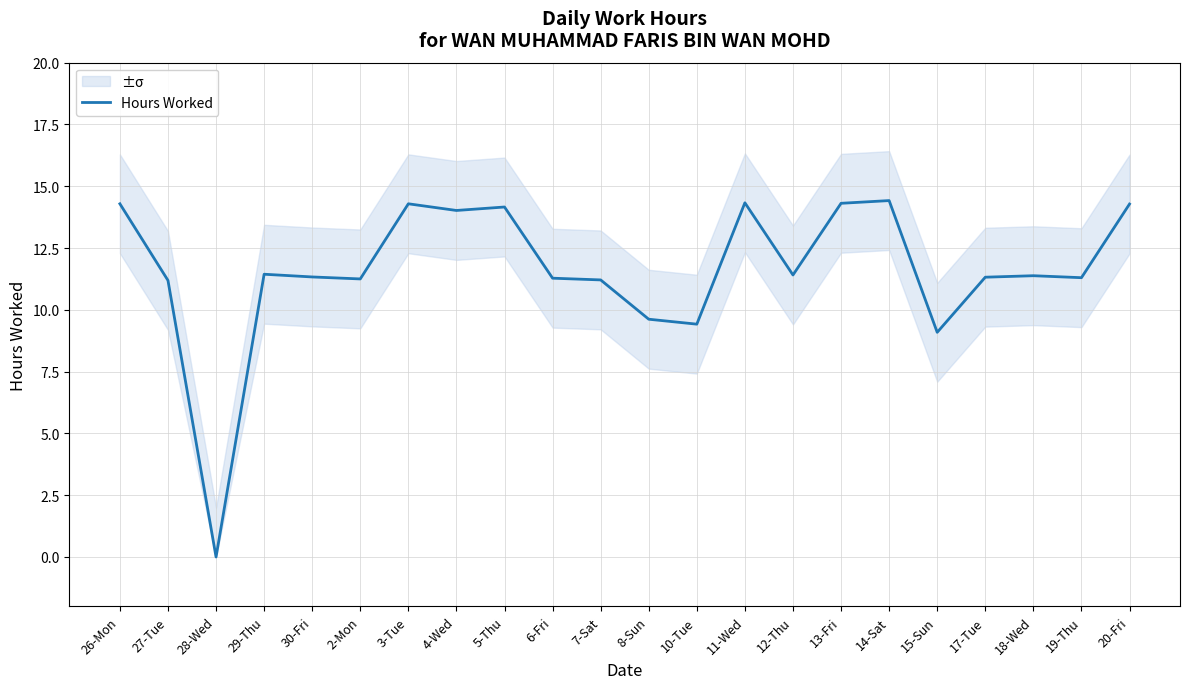

What is the value of the 7th point from the left?

14.3